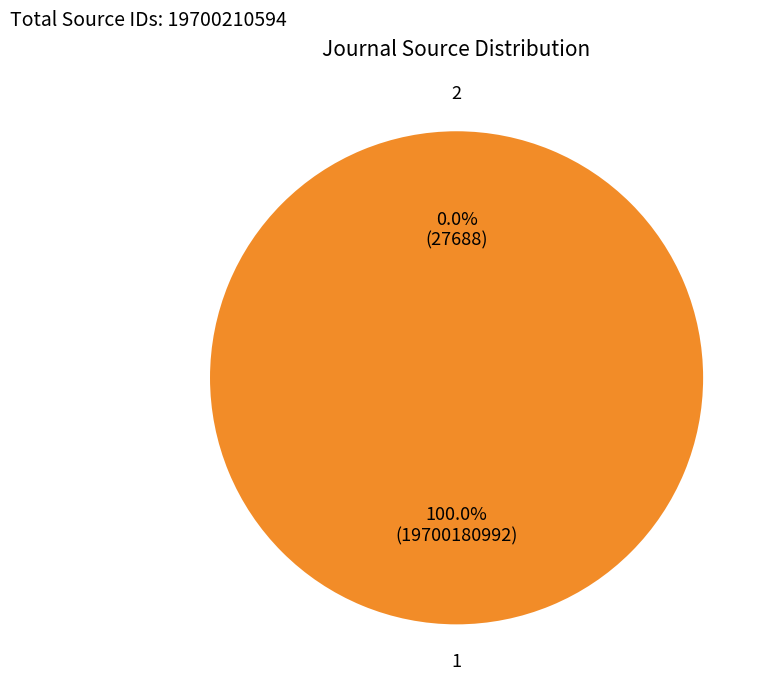

Is 1 the majority of the pie?

Yes